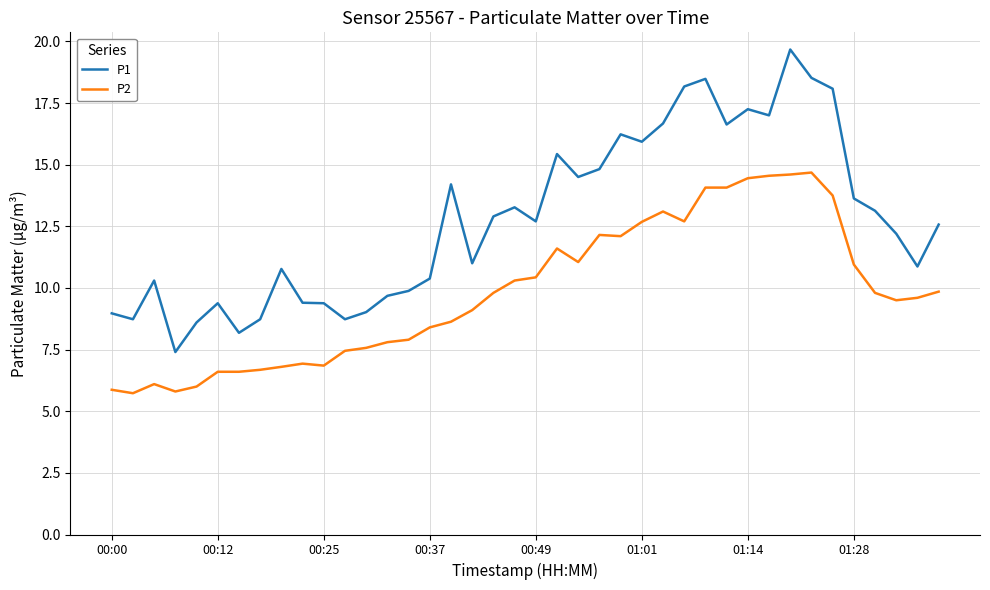

True or false: P2 and P1 intersect in this chart.

False